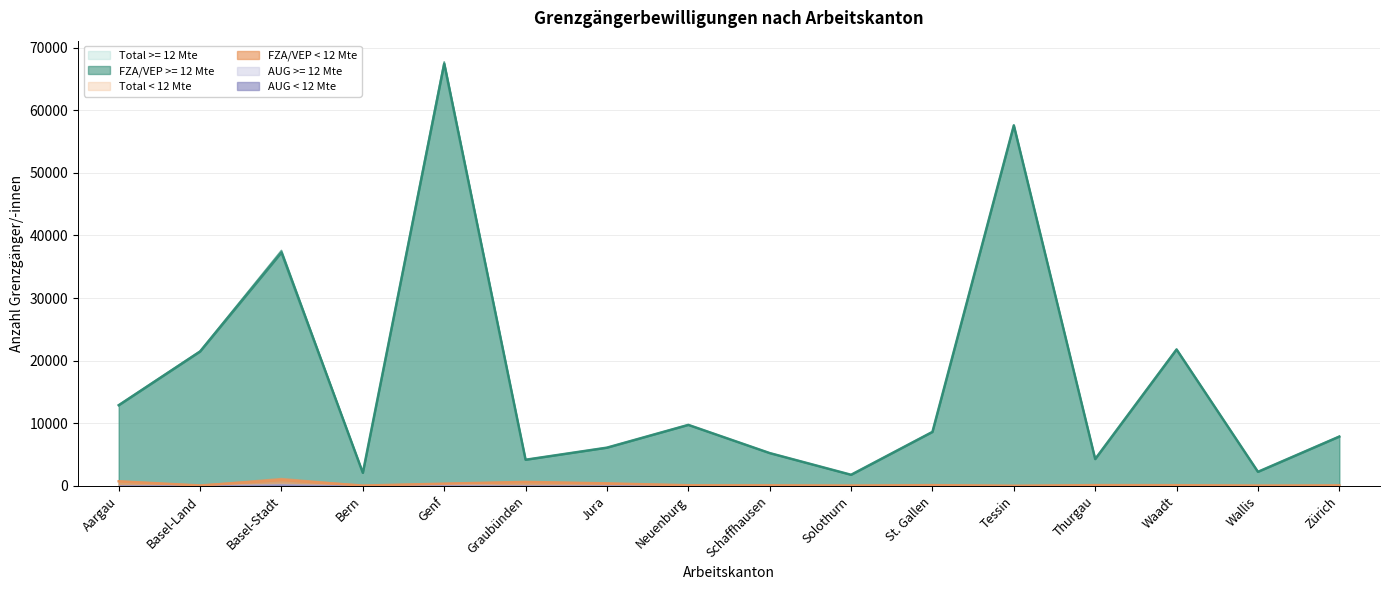

Where does the FZA/VEP >= 12 Mte series first go above 8604?

Aargau